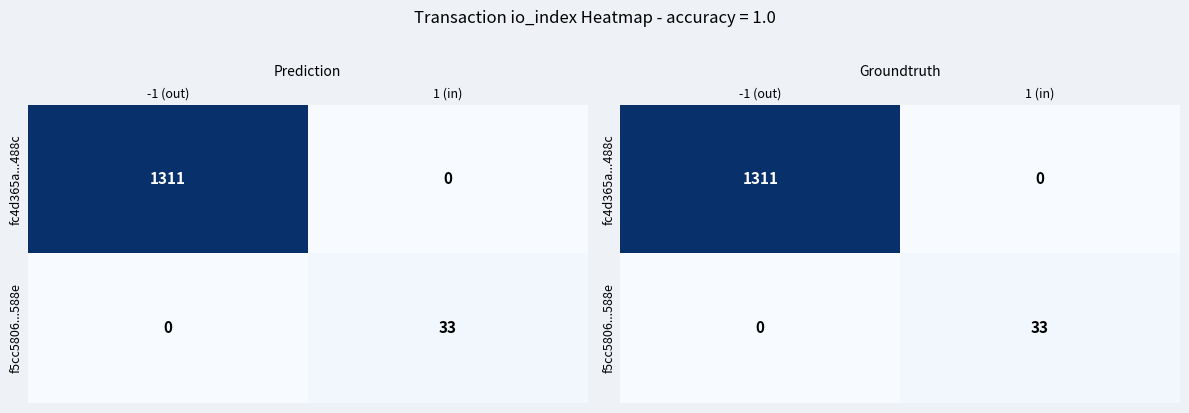

The f5cc5806...588e series shows 55 at 1 (in). True or false?

False